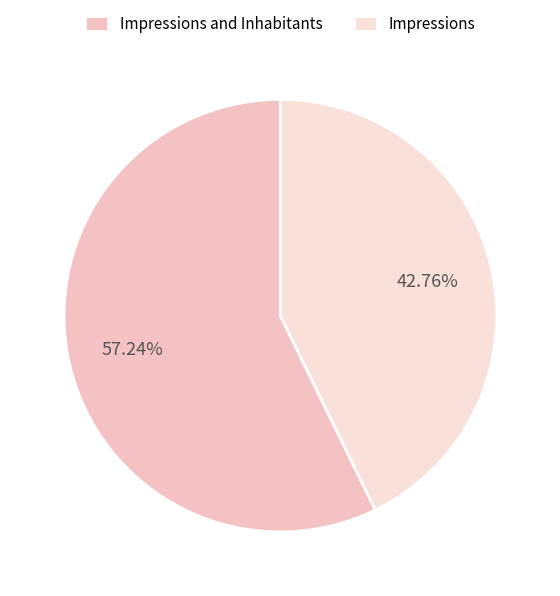

What percentage do Impressions and Inhabitants and Impressions together represent?

100.0%